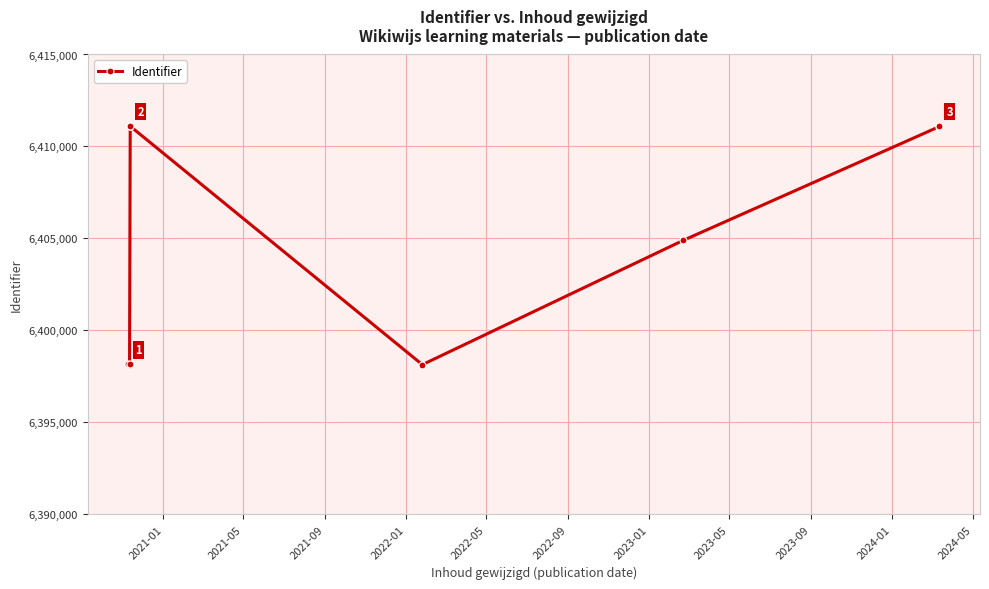

True or false: there are more than 2 points higher than both neighbors.

False